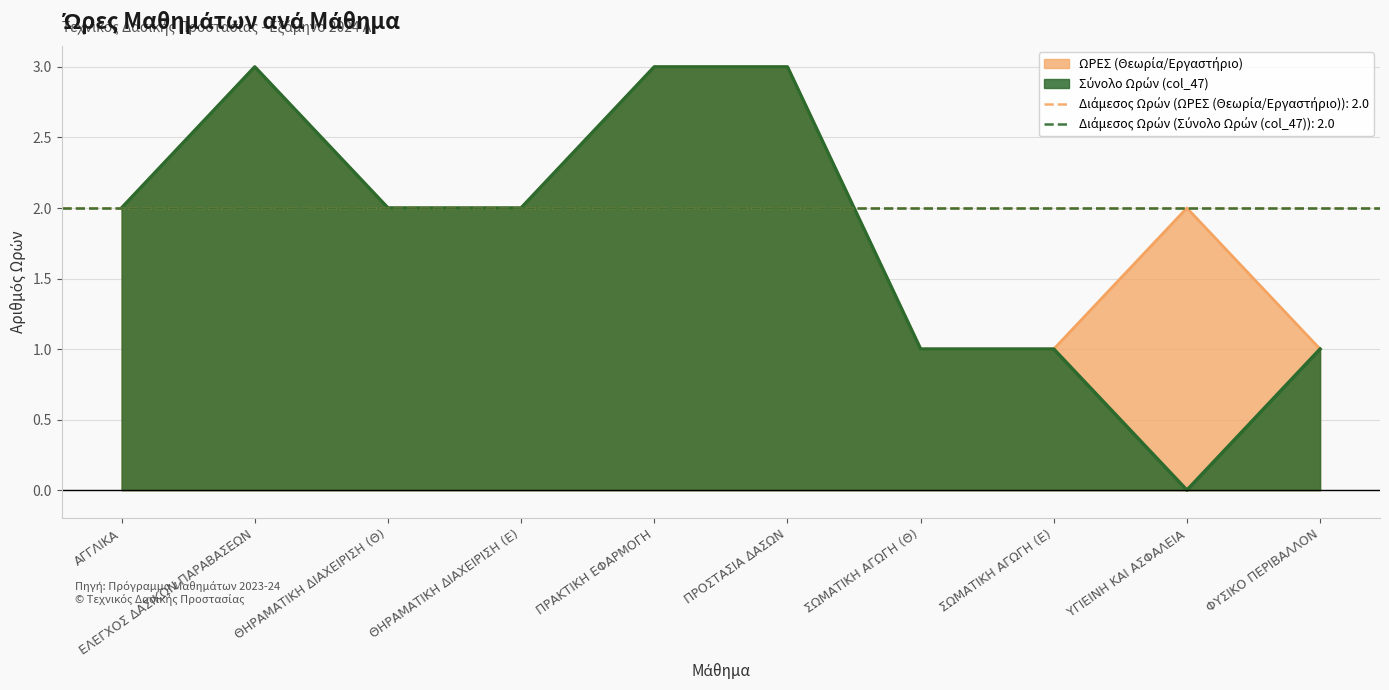

What is the sum of the ΩΡΕΣ (Θεωρία/Εργαστήριο) values at ΦΥΣΙΚΟ ΠΕΡΙΒΑΛΛΟΝ and ΕΛΕΓΧΟΣ ΔΑΣΙΚΩΝ ΠΑΡΑΒΑΣΕΩΝ?

4